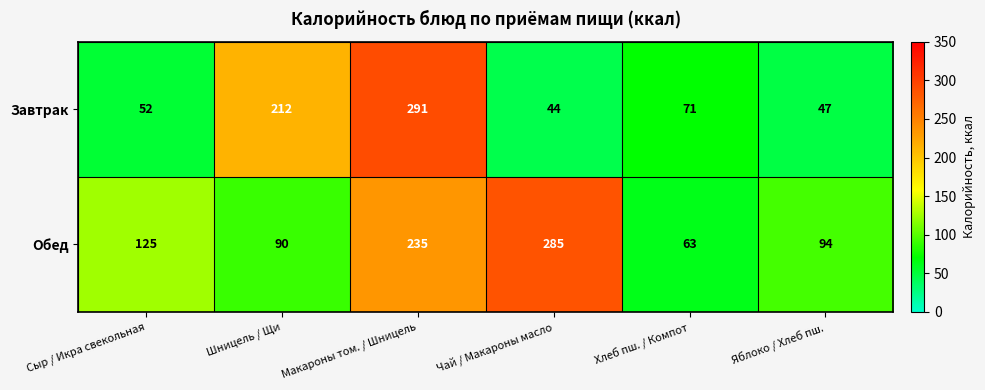

Reading right to left, transcribe all the data shown in this chart.

Завтрак: 47	71	44	291	212	52
Обед: 94	63	285	235	90	125